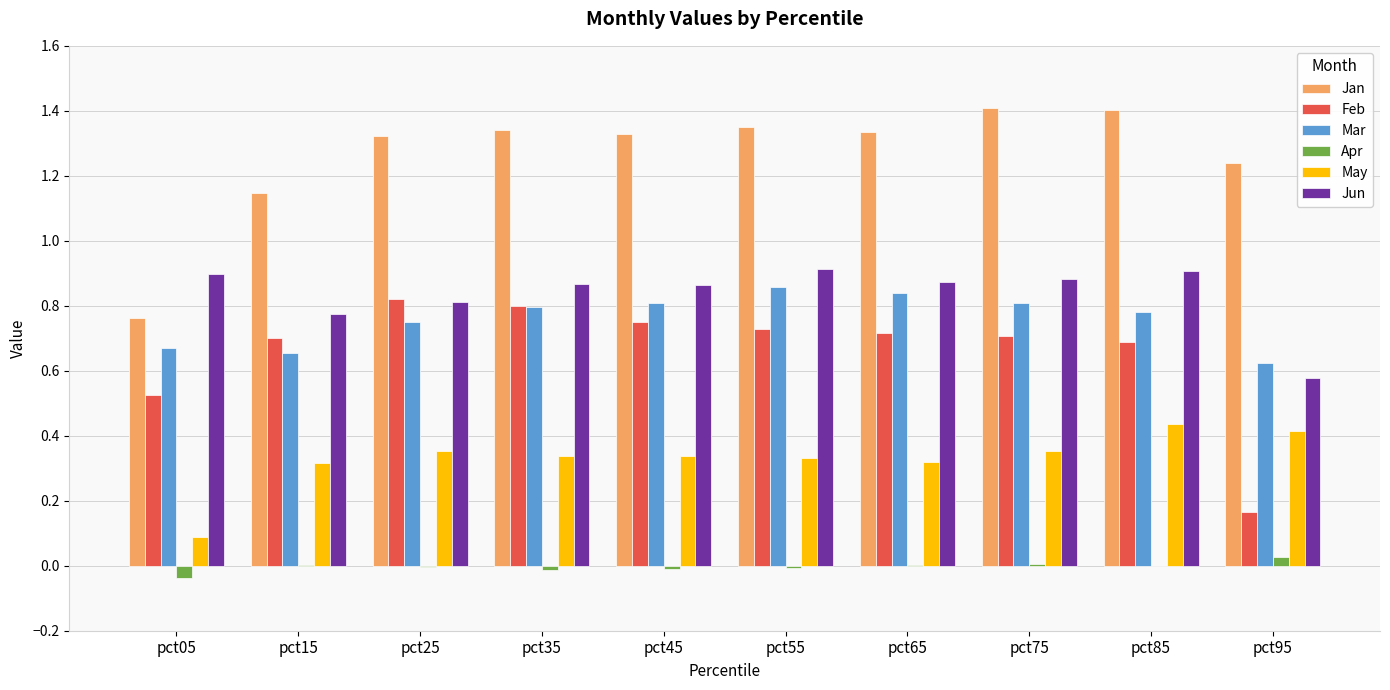

The Feb series shows 0.8 at pct45. True or false?

True